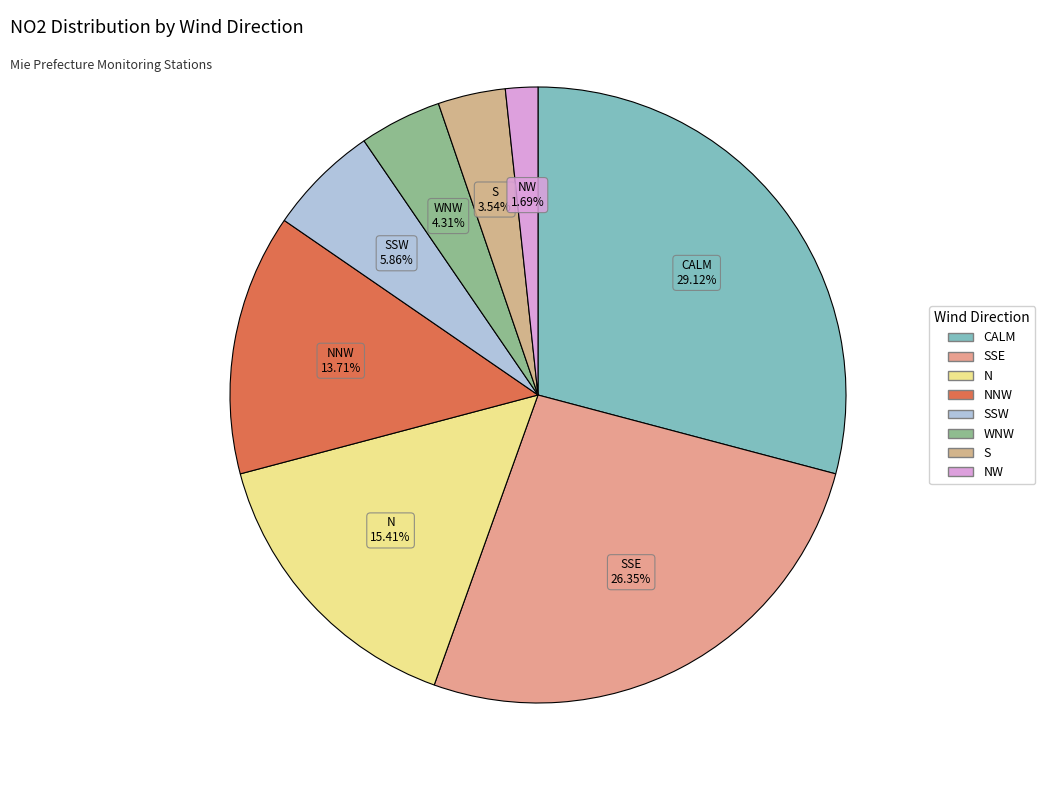

Between N and NNW, which is larger?

N